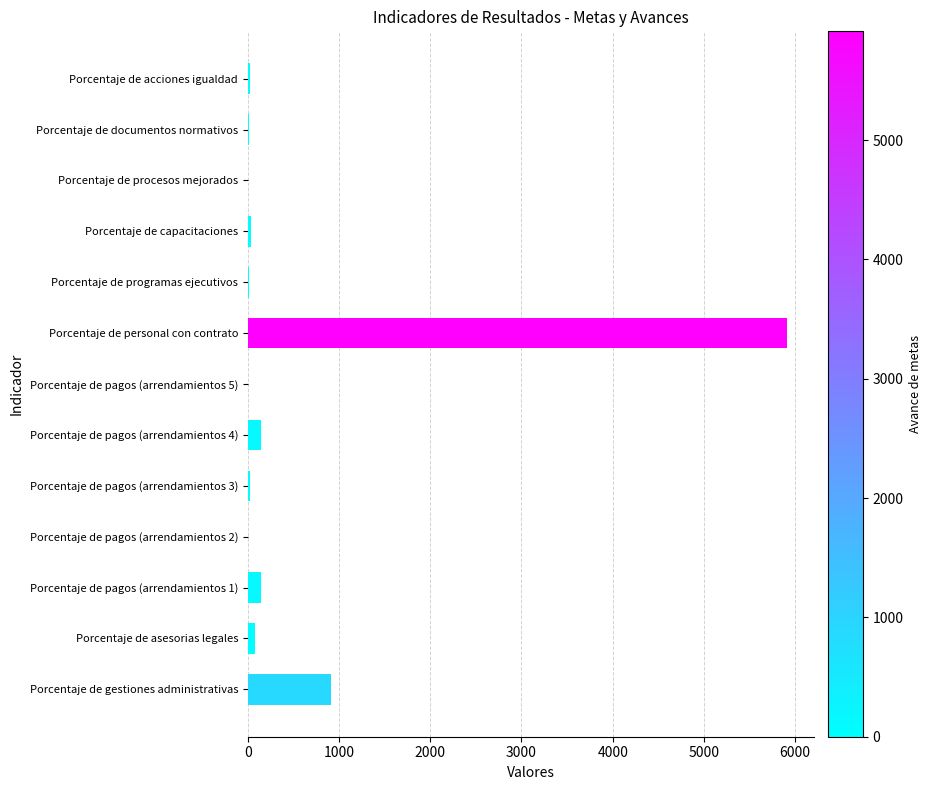

What is the sum of all values?

7302